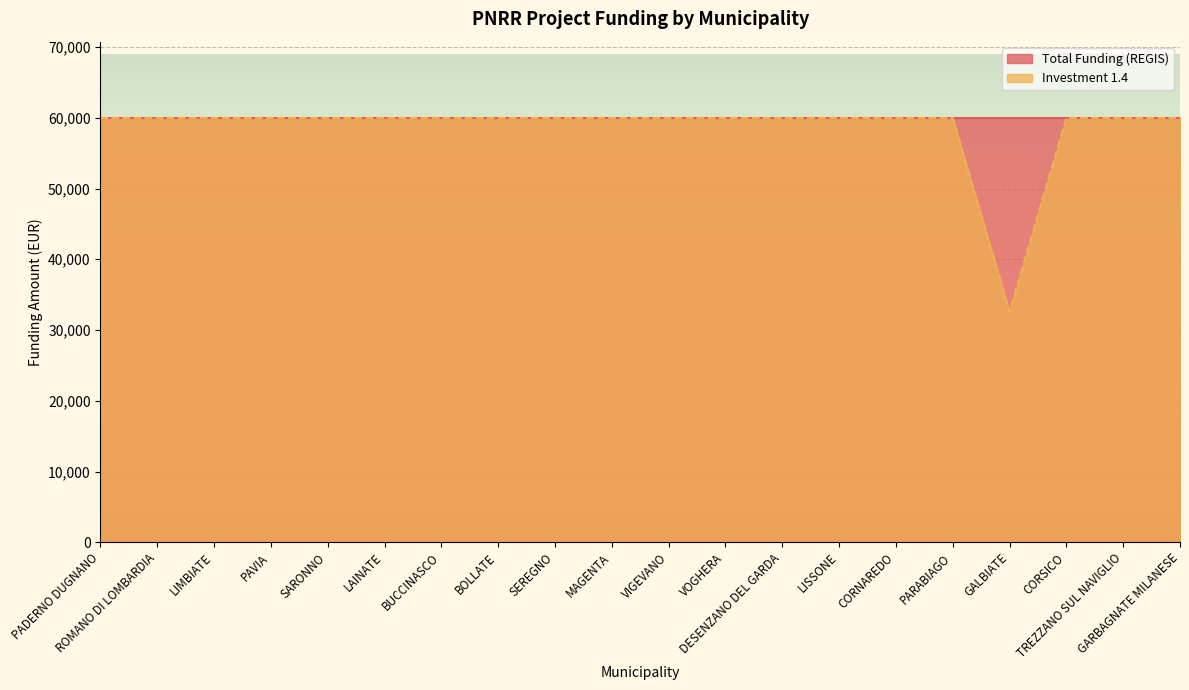

Where is the data nearest to the value 46277?

GALBIATE